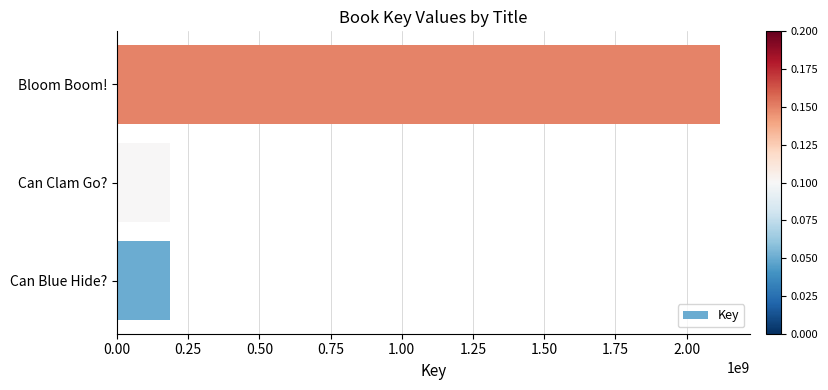

What is the ratio of the value at Can Blue Hide? to the value at Can Clam Go??

1.0